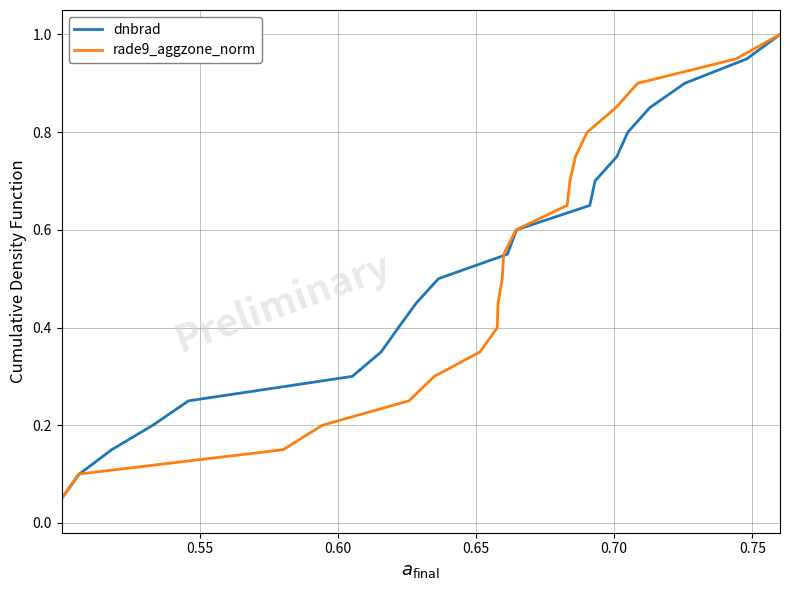

Does the chart display data point markers on the line(s)?

No